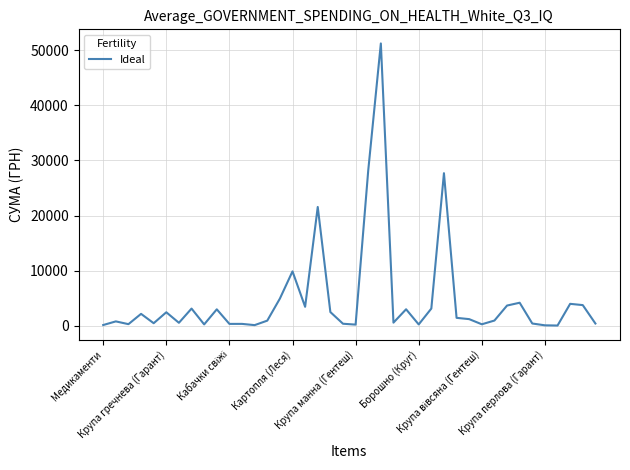

What is the maximum value shown in the chart?

51204.7